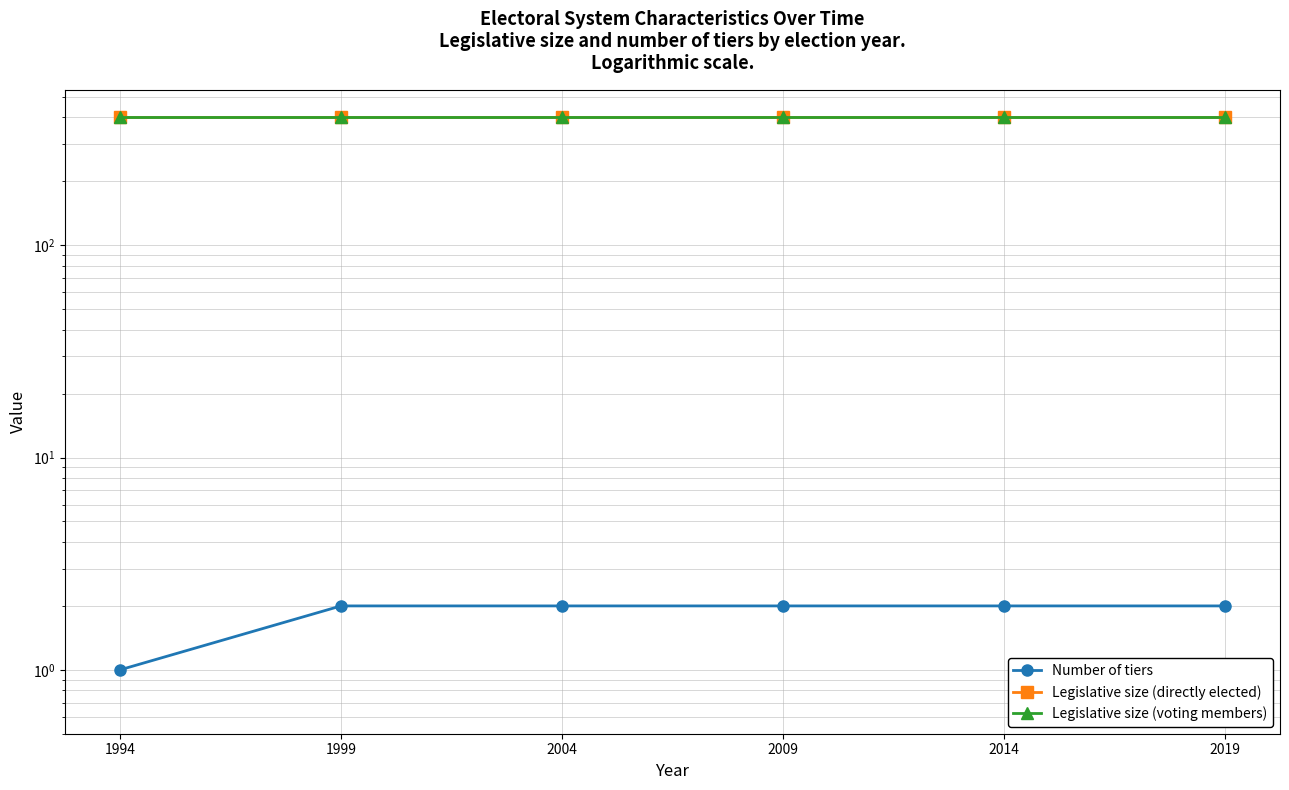

Count the number of categories in the chart.

6